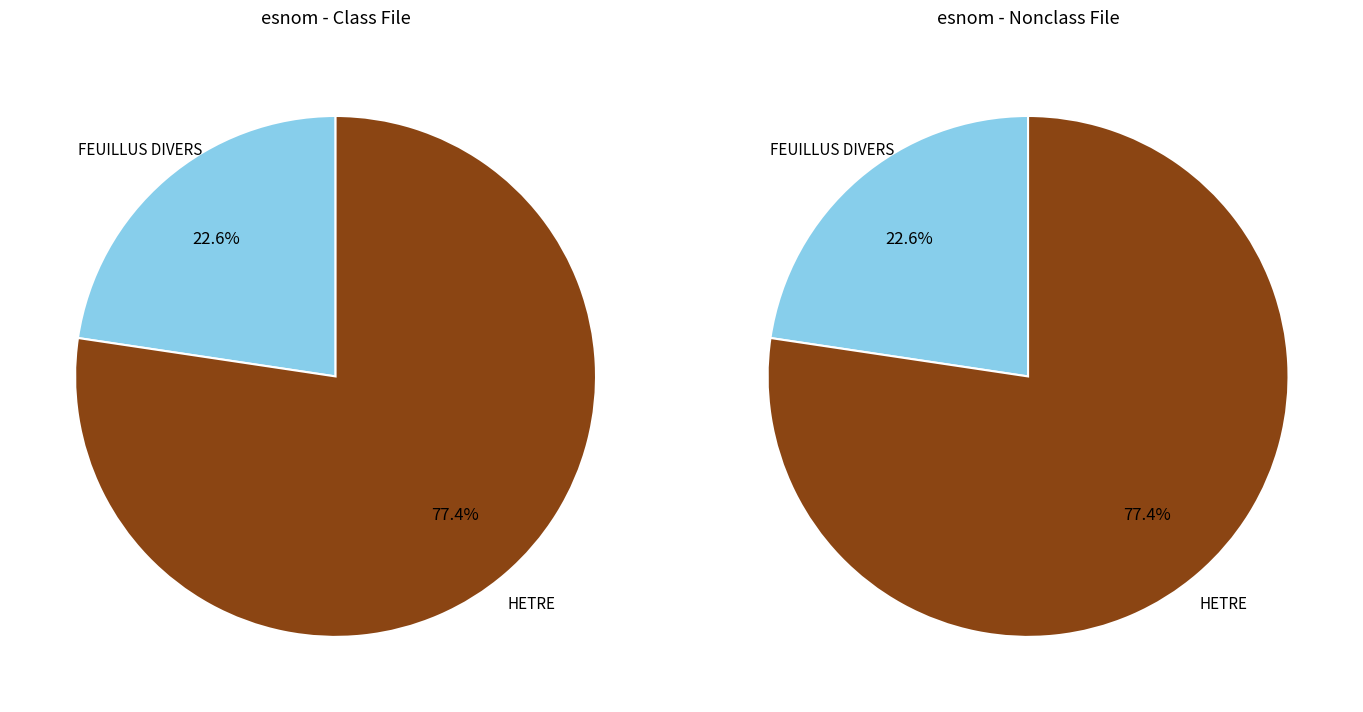

Which slice is the smallest?

FEUILLUS DIVERS